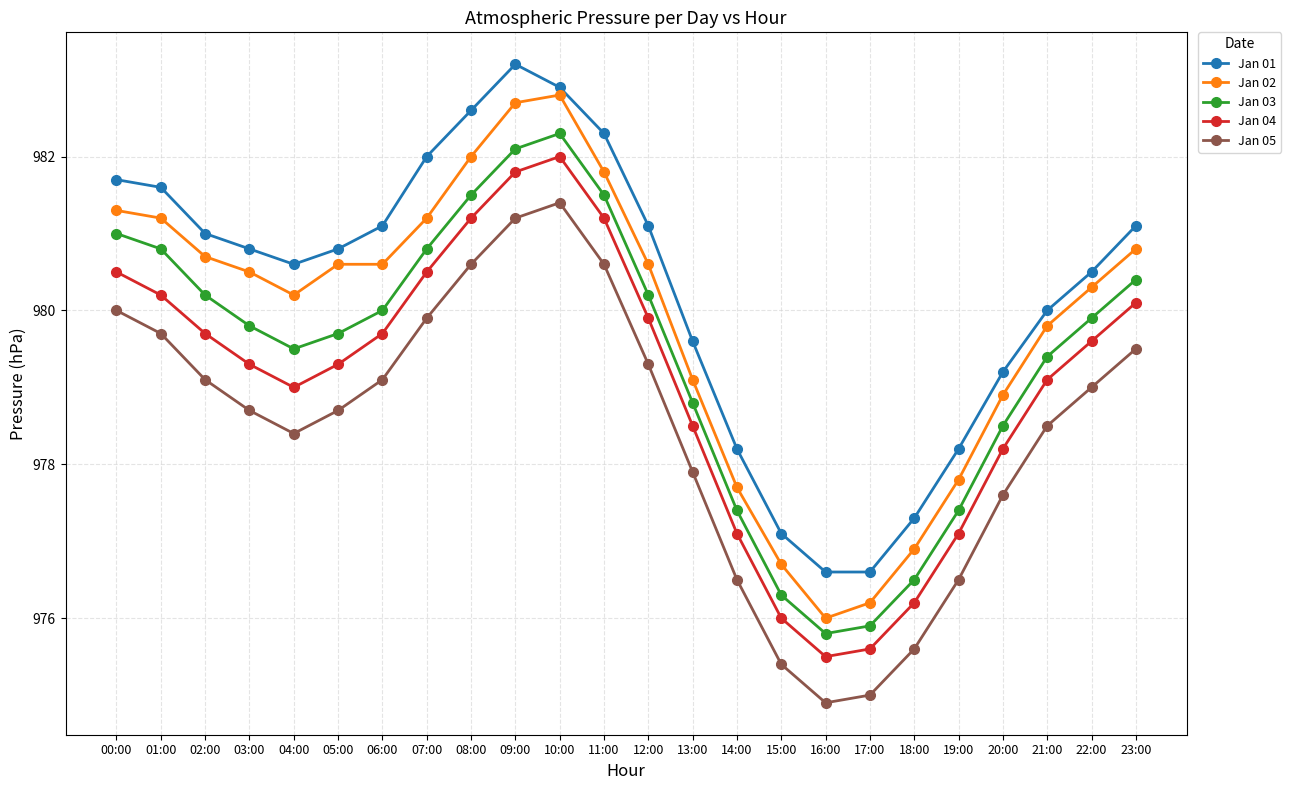

Which series has the widest spread of values?

Jan 02